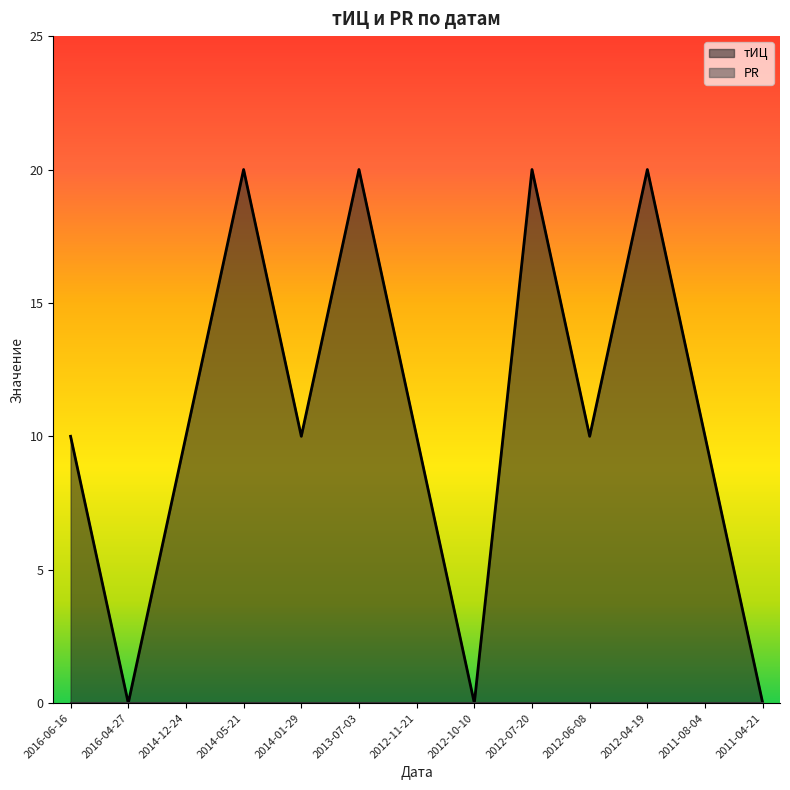

Rank the categories by value from lowest to highest.

2016-04-27, 2012-10-10, 2011-04-21, 2016-06-16, 2014-12-24, 2014-01-29, 2012-11-21, 2012-06-08, 2011-08-04, 2014-05-21, 2013-07-03, 2012-07-20, 2012-04-19